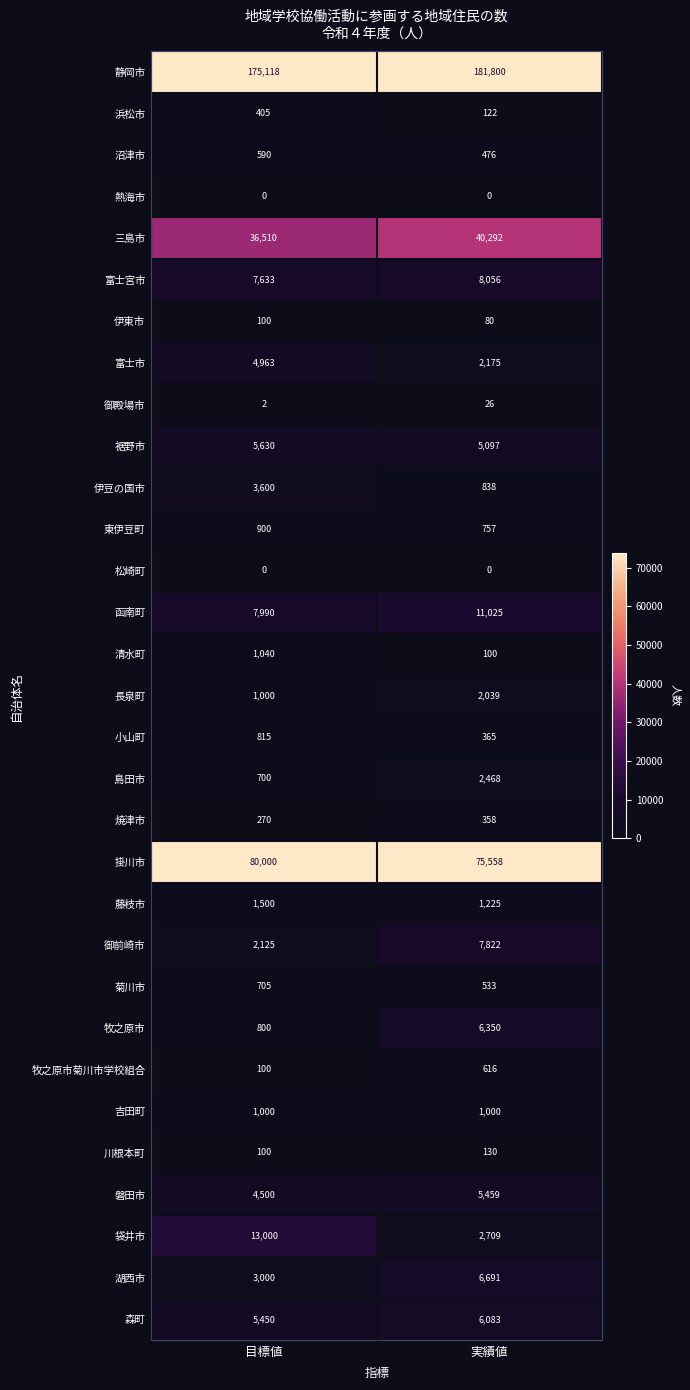

At which label does 牧之原市菊川市学校組合 reach its peak?

実績値